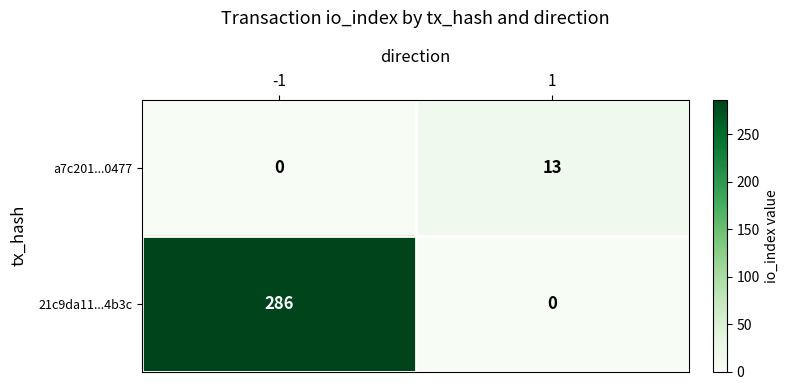

What is the total value across all series at 1?

13